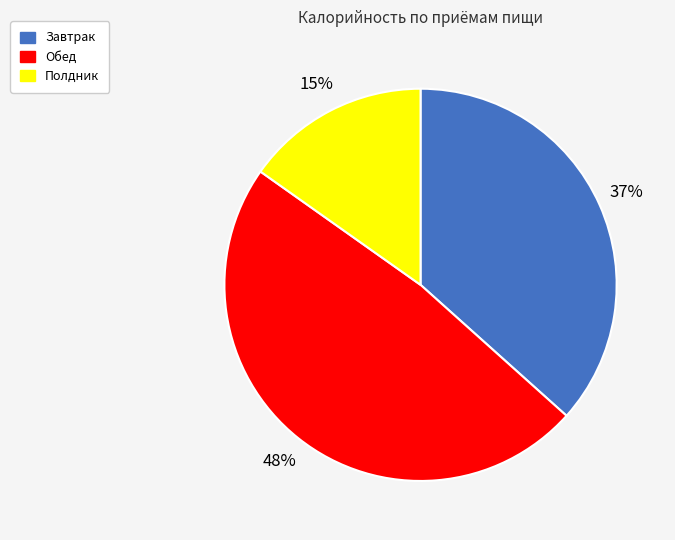

What is the ratio of the value at Обед to the value at Завтрак?

1.3